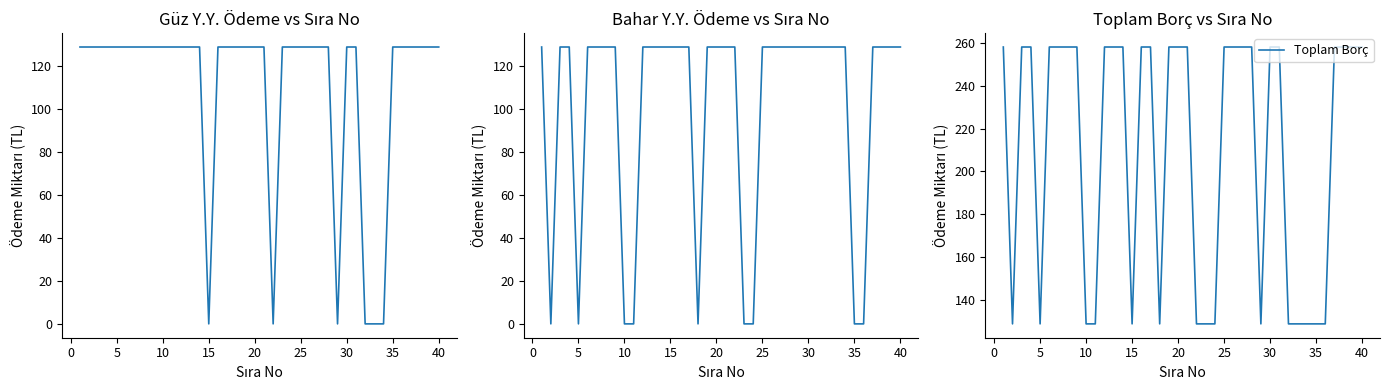

What is the highest value of the Toplam Borç series?

258